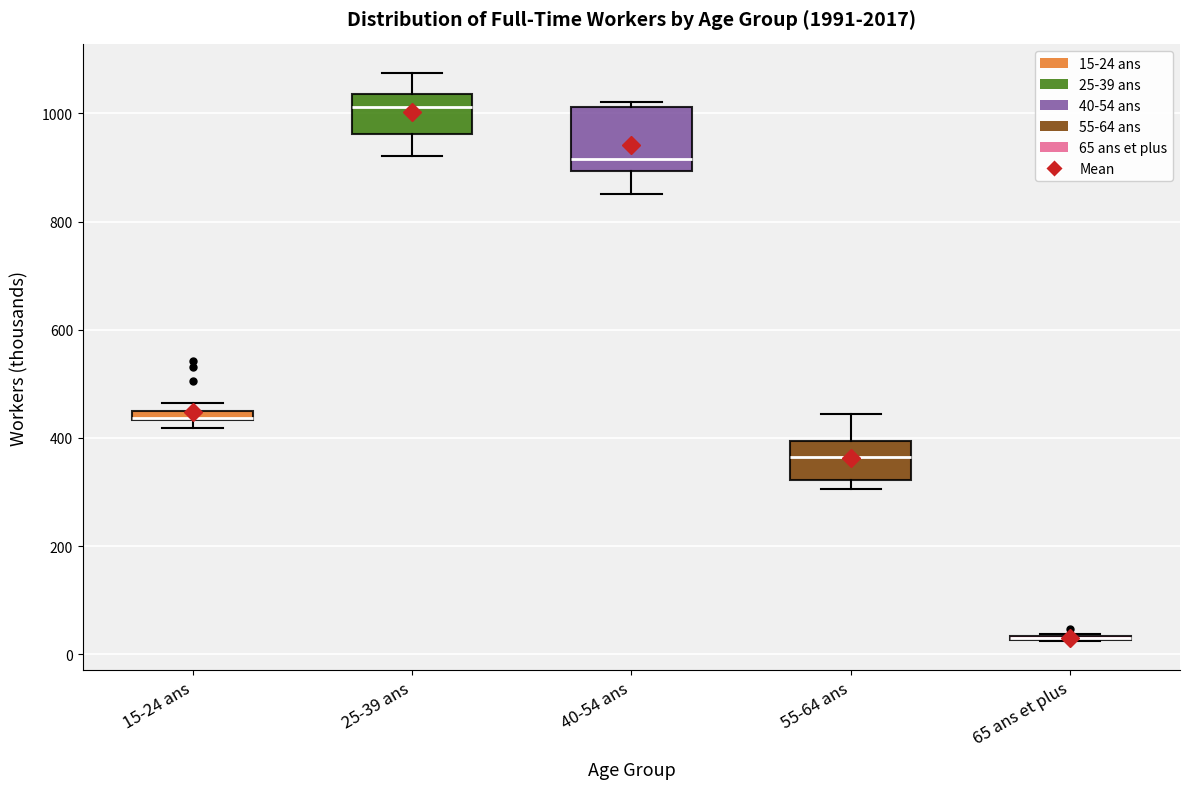

Which box is the tallest, from its lower edge to its upper edge?

40-54 ans